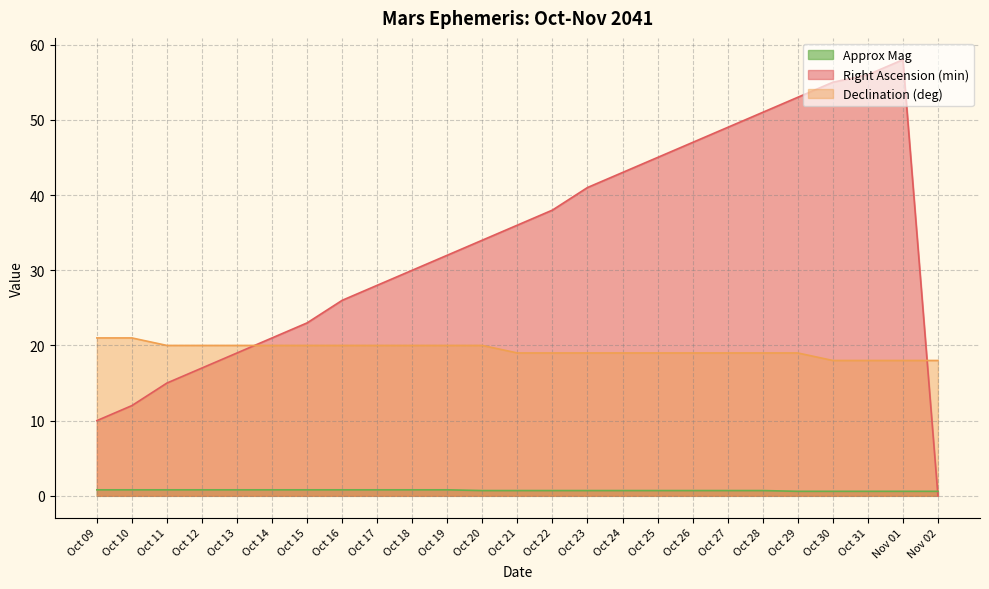

Where is Right Ascension (min) nearest to the value 29?

Oct 17